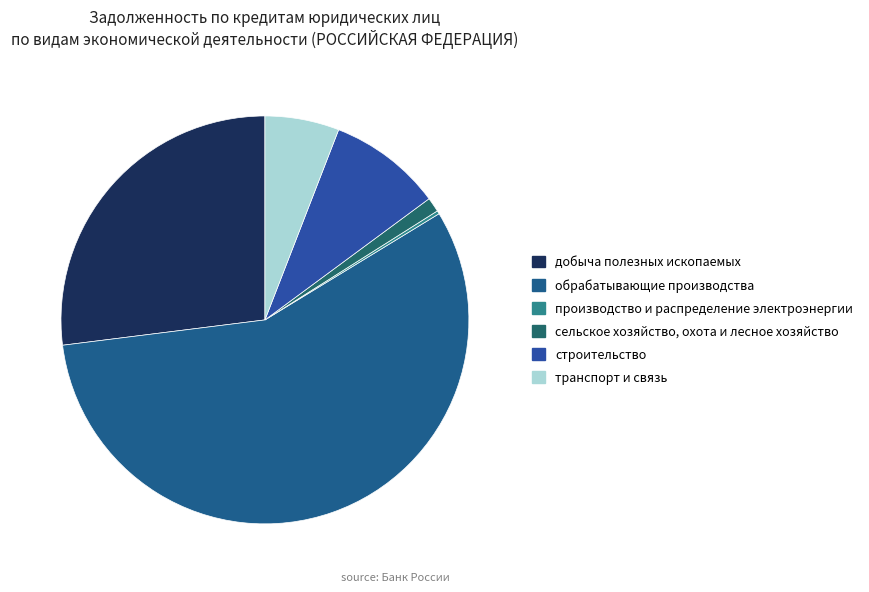

To the nearest percent, what is the difference between the строительство and транспорт и связь slice percentages?

3%